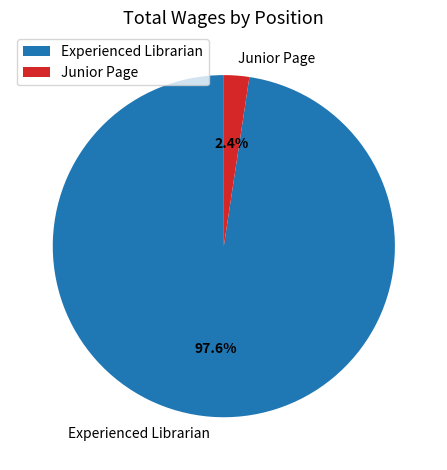

Combined, what portion of the pie is Experienced Librarian and Junior Page?

100.0%